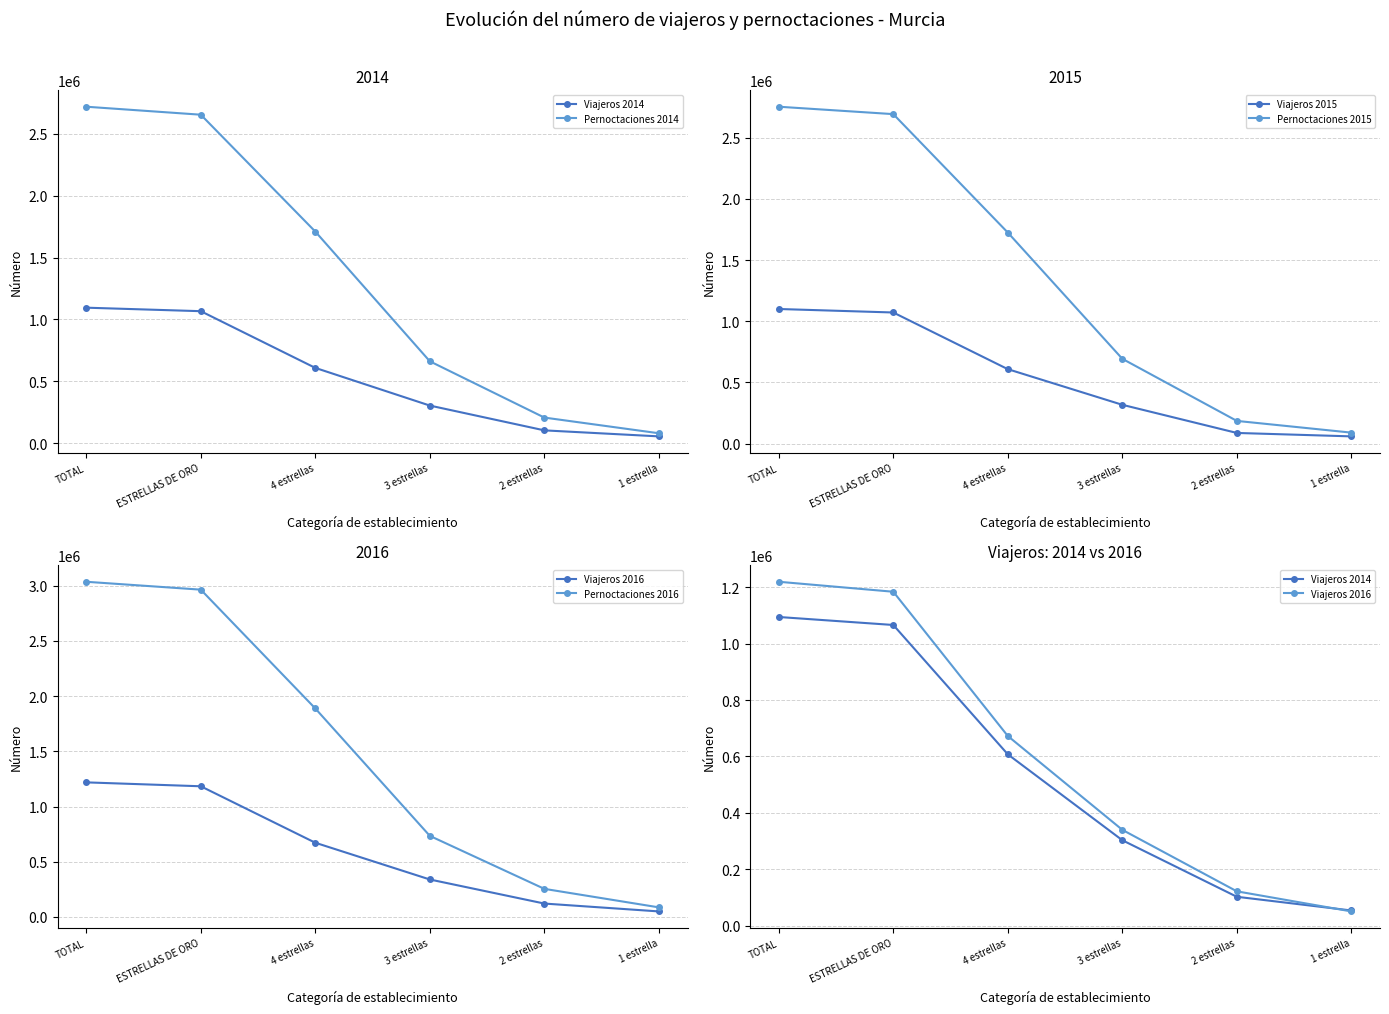

What is the value of the Viajeros 2015 point at the 4th from the left?

317144